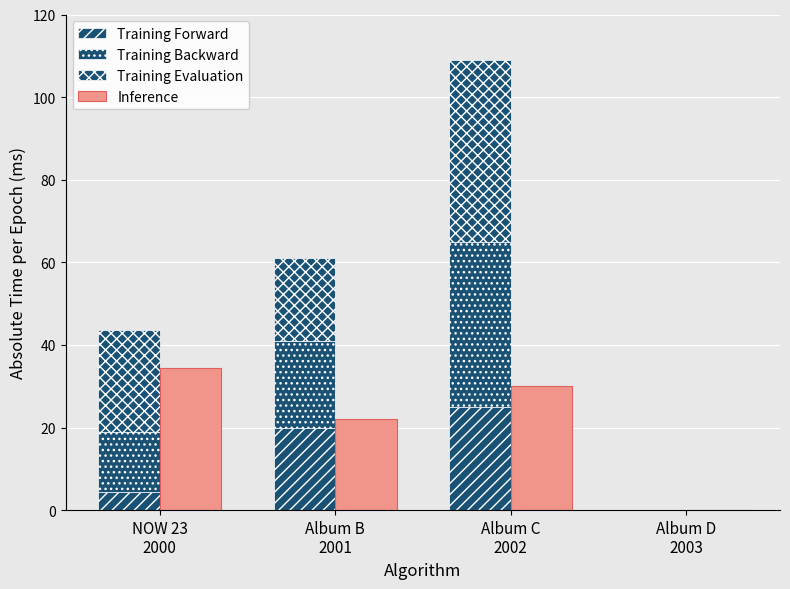

At which category is the sum across all series the highest?

Album C
2002